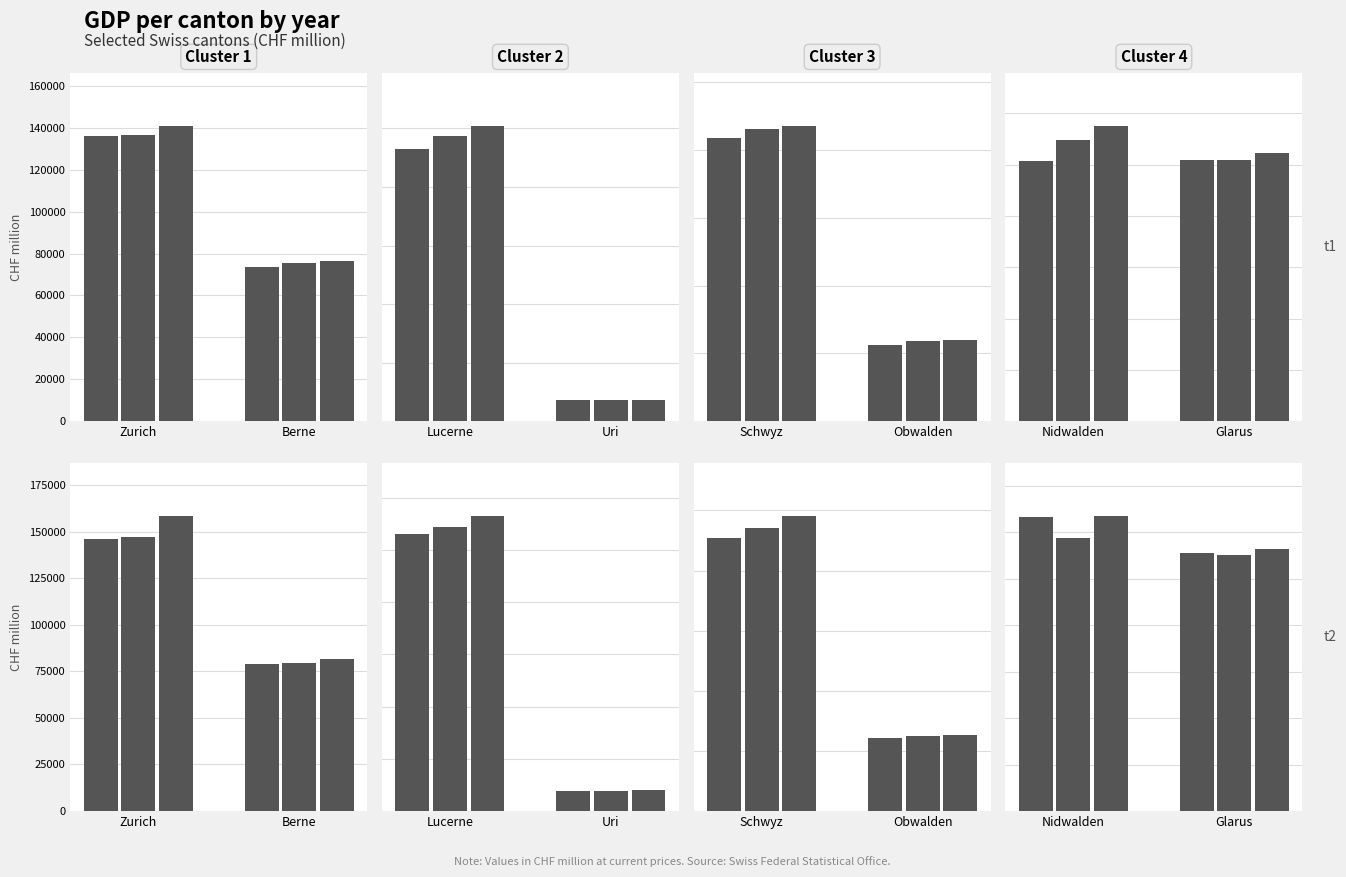

Rank the categories by value from lowest to highest.

Glarus, Nidwalden